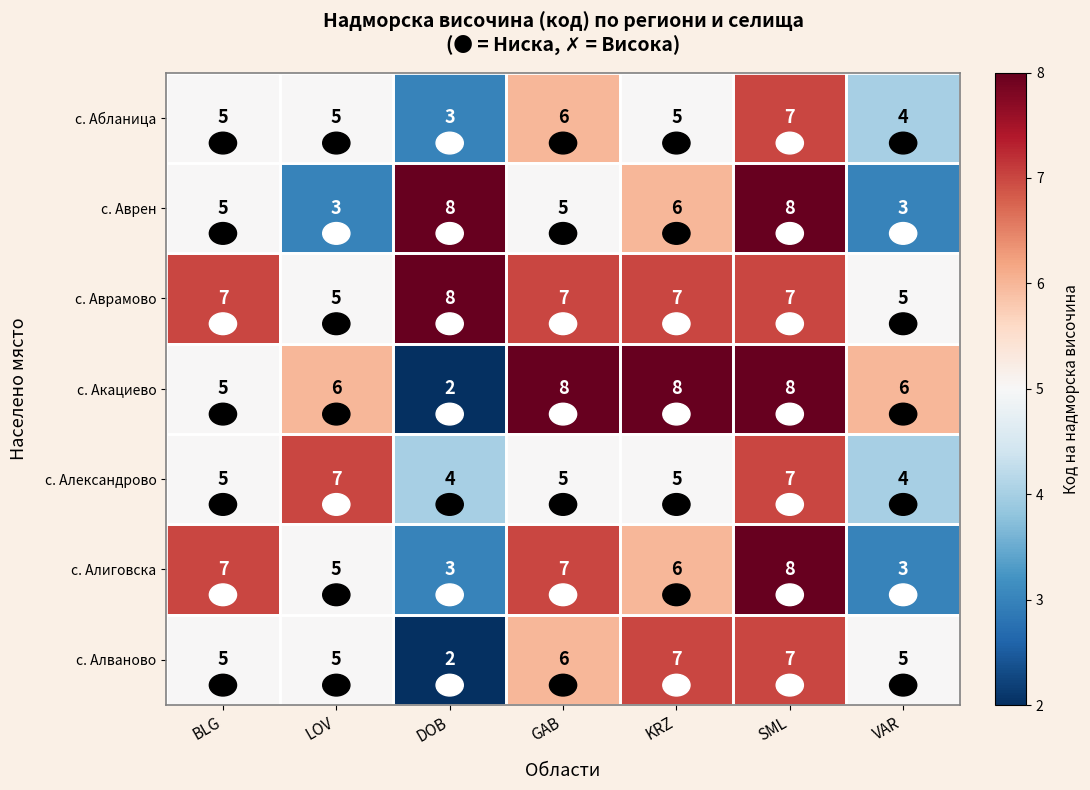

What is the spread (max minus min) of values at LOV?

4